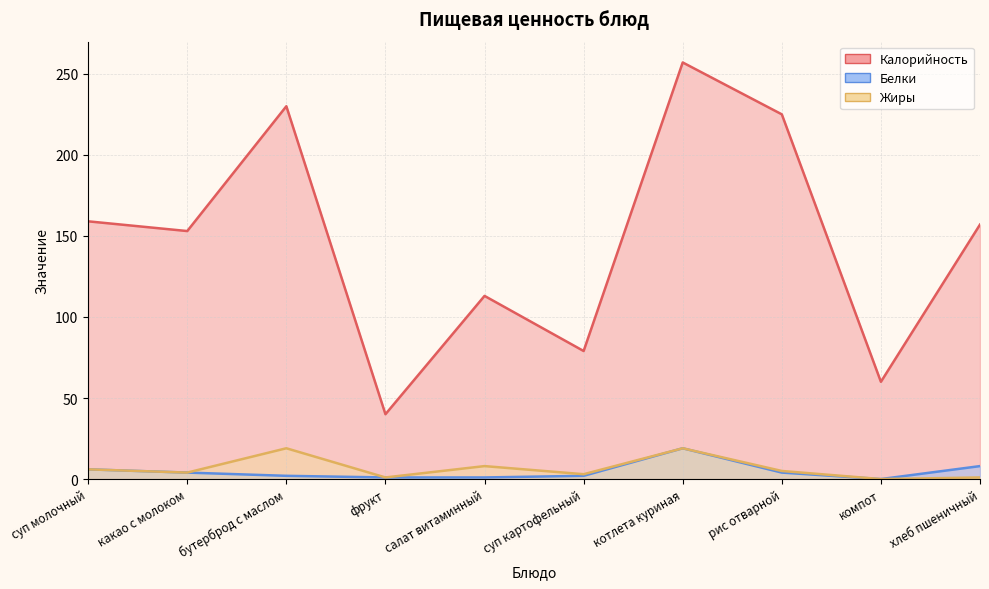

Which series has the largest total across all categories?

Калорийность